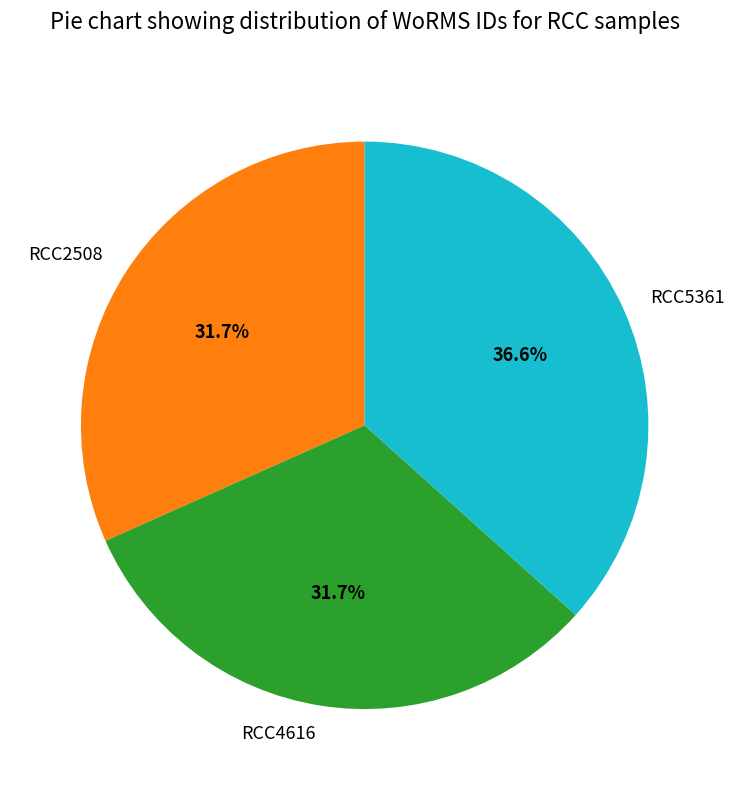

Count the number of slices in the pie.

3